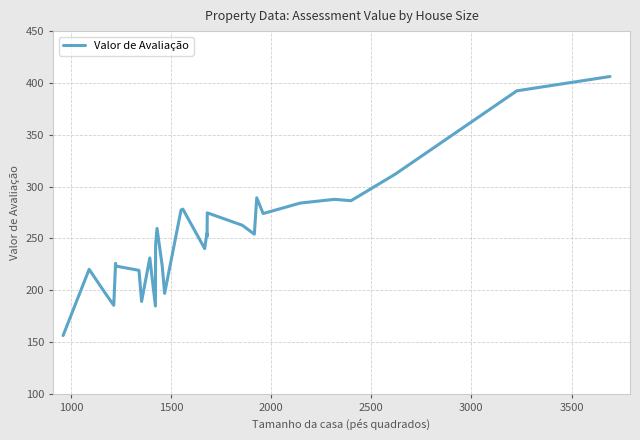

What is the maximum value shown in the chart?

406.2